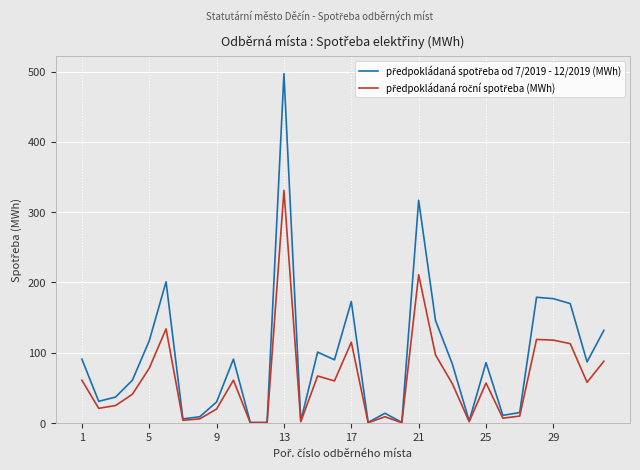

True or false: předpokládaná spotřeba od 7/2019 - 12/2019 (MWh) and předpokládaná roční spotřeba (MWh) cross at least once.

False